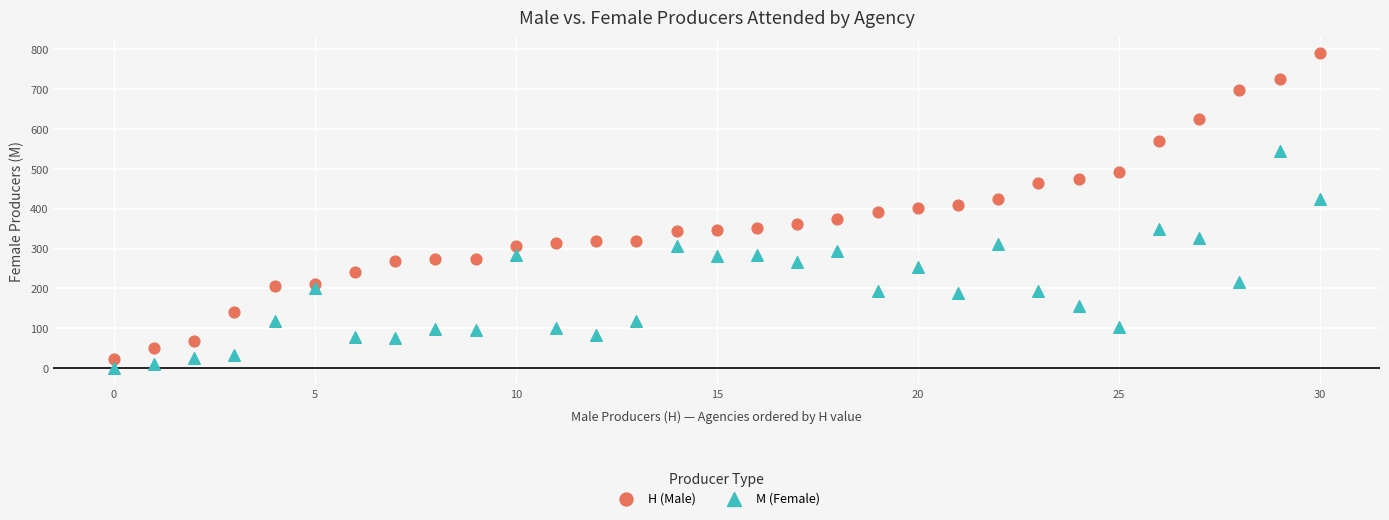

Across all data points, what is the range of Y values (max minus min)?

790